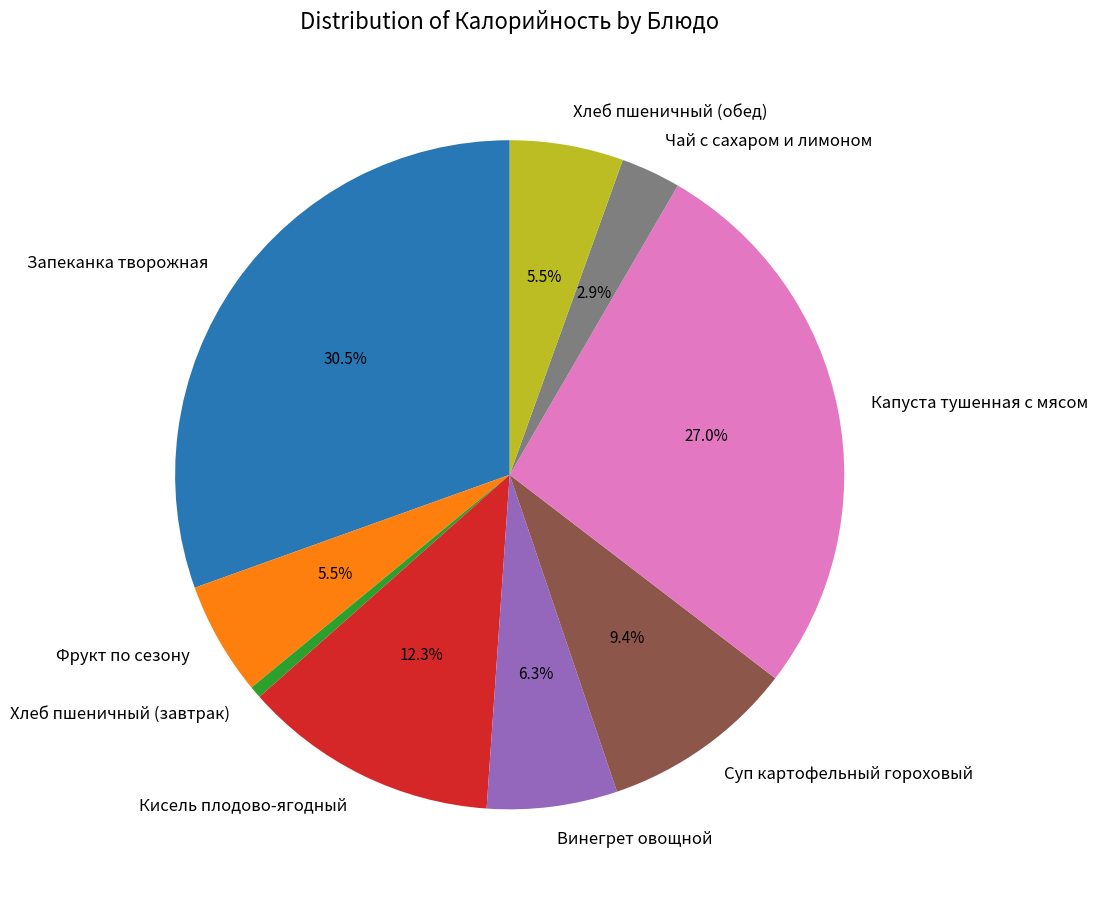

How much of the chart is everything except Фрукт по сезону?

94.5%